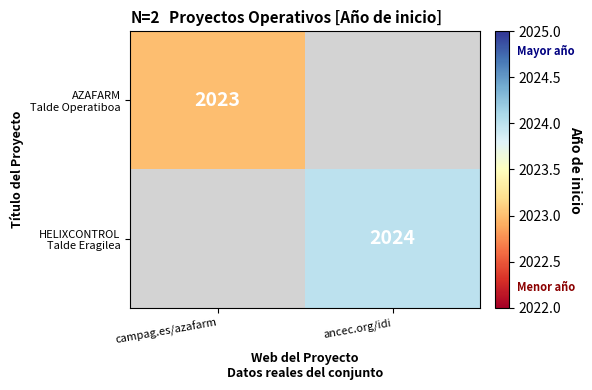

At ancec.org/idi, list the series in order from largest to smallest.

HELIXCONTROL Talde Eragilea, AZAFARM Talde Operatiboa